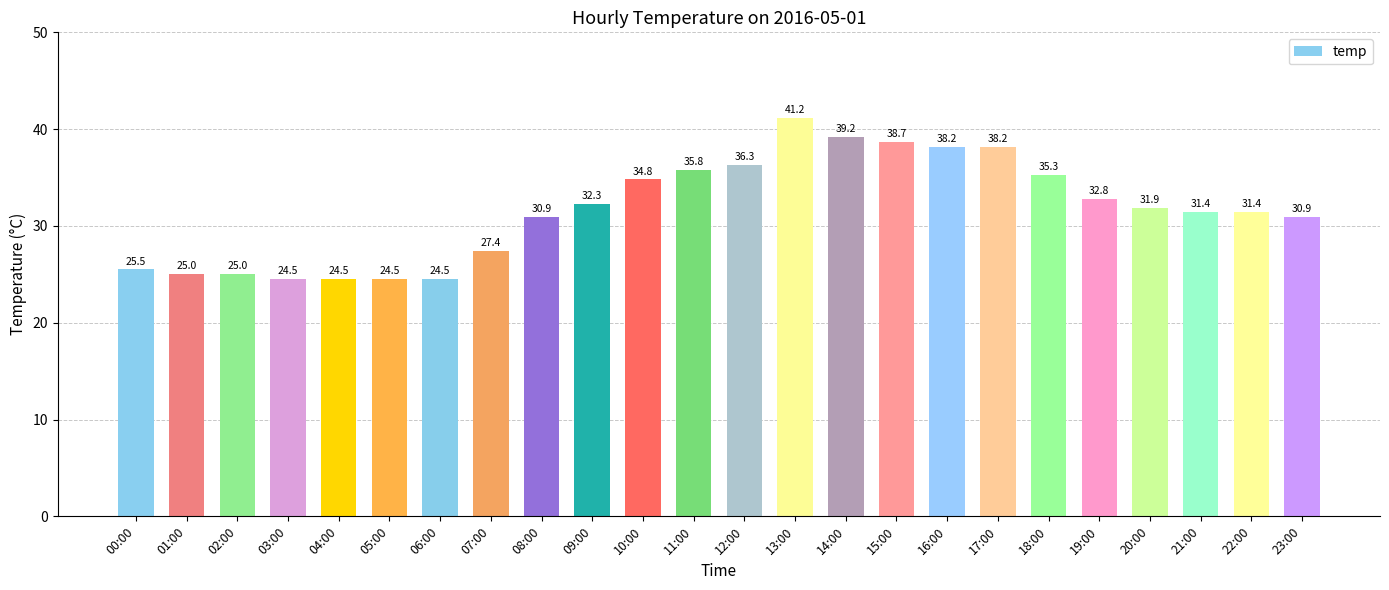

Is it true that the value at 21:00 is 31.4?

True